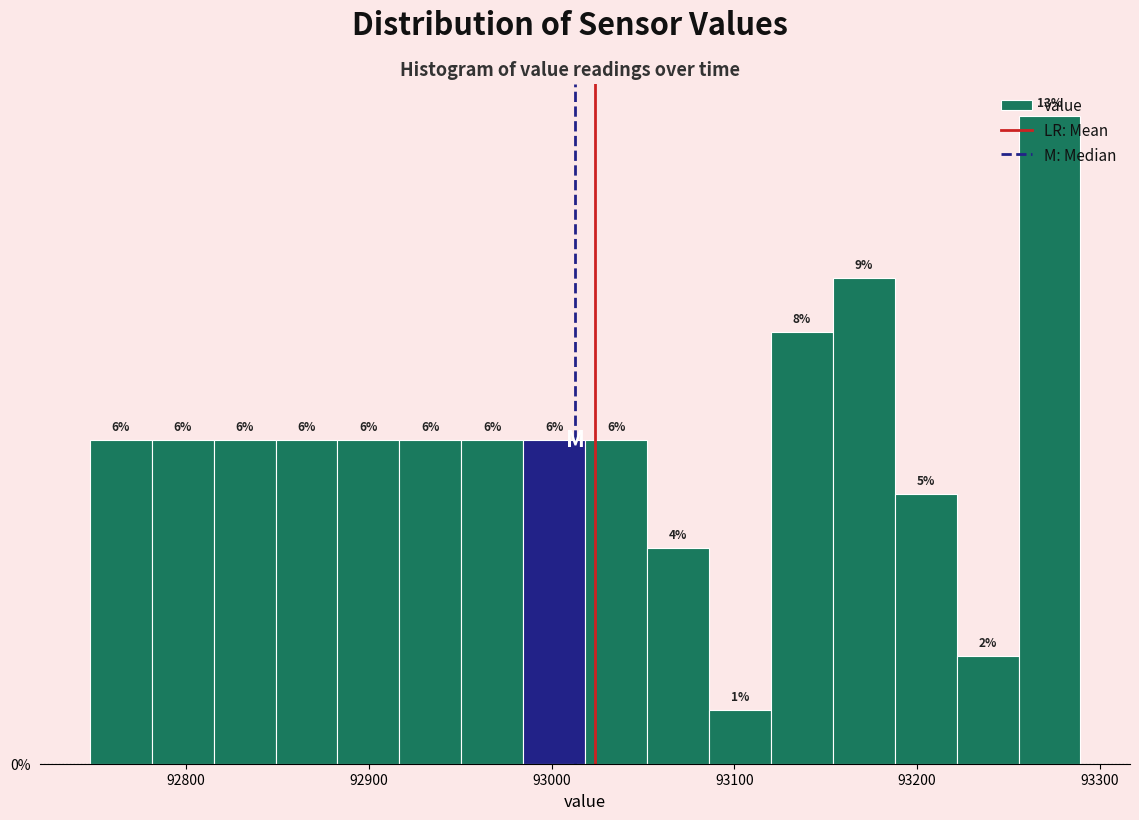

Read against the x-axis, roughly where is the centre of the tallest bar?

93270